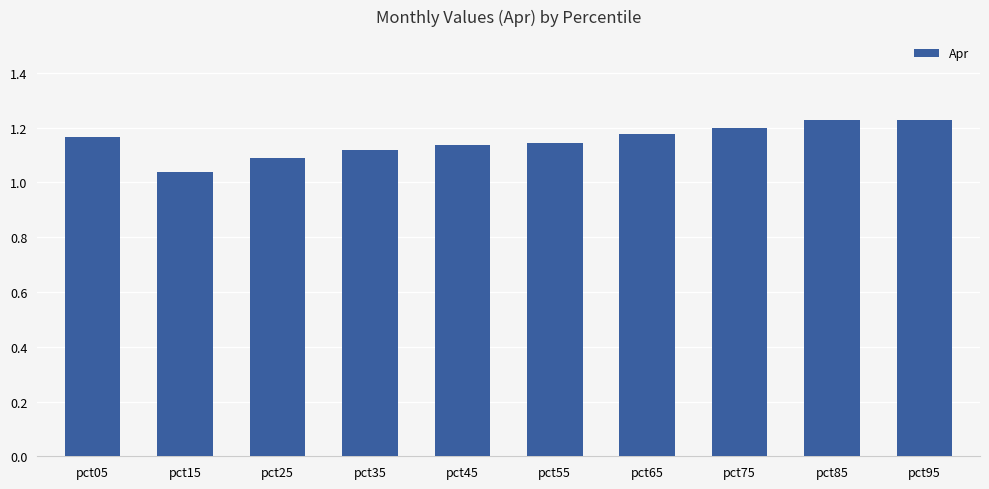

True or false: the data shows 1.9 at pct75.

False